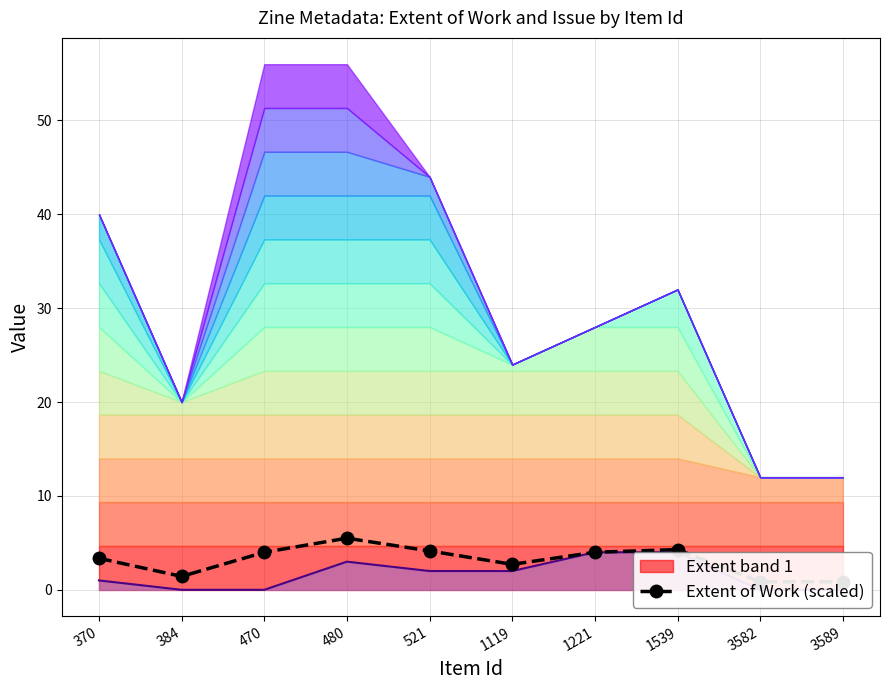

Which category has the highest value across all series?

480